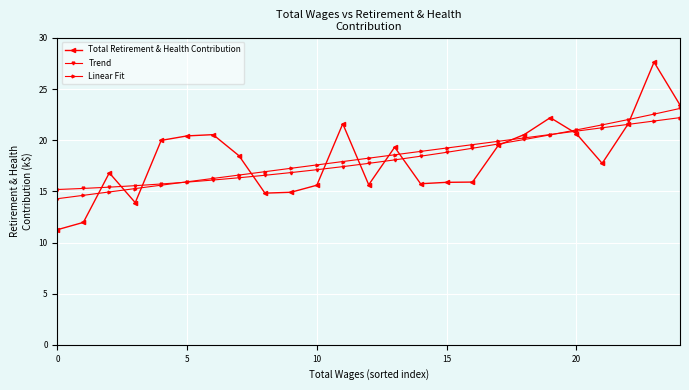

Which series has the widest spread of values?

Total Retirement & Health Contribution